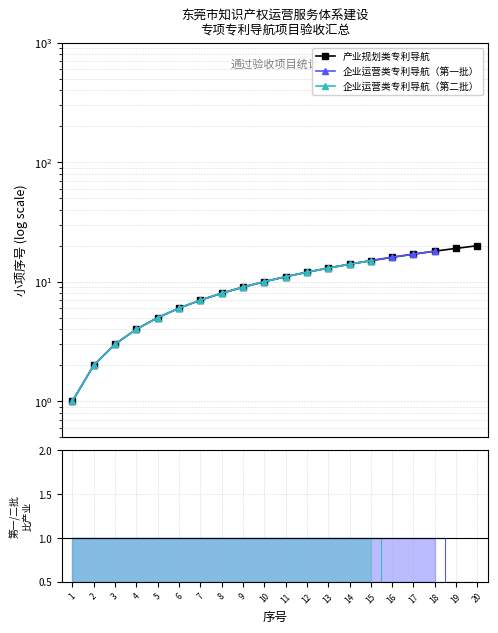

What is the difference between the 产业规划类专利导航 values at 8 and 9?

1.0